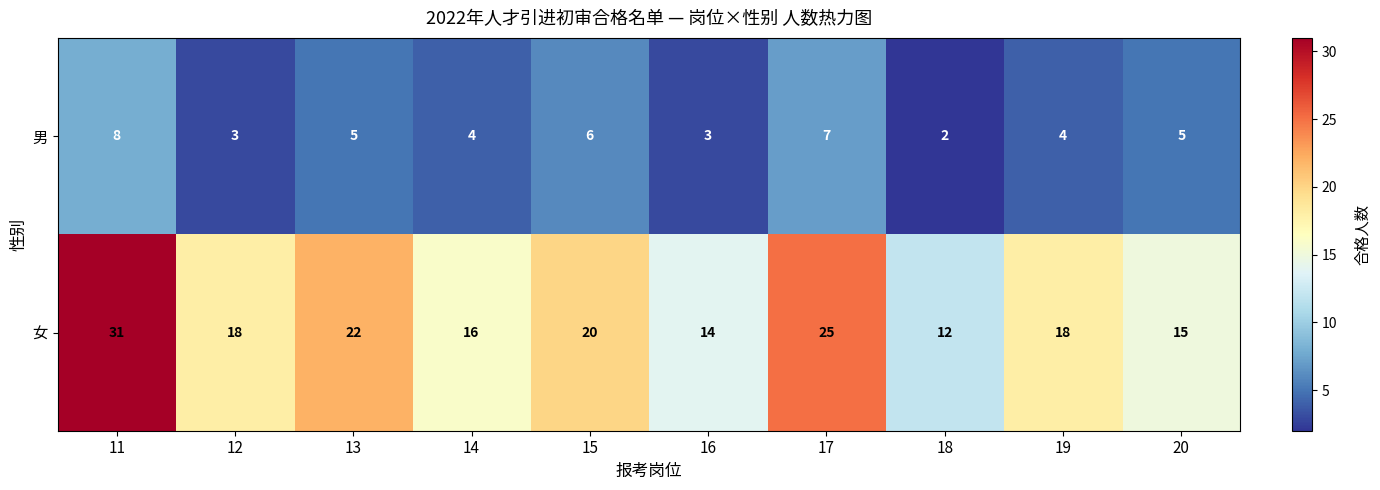

Rank the series at 18 from highest to lowest value.

女, 男